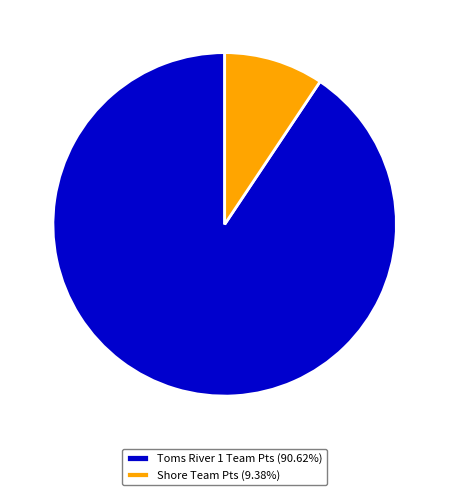

Is the sum of Toms River 1 Team Pts (90.62%) and Shore Team Pts (9.38%) greater than half?

Yes